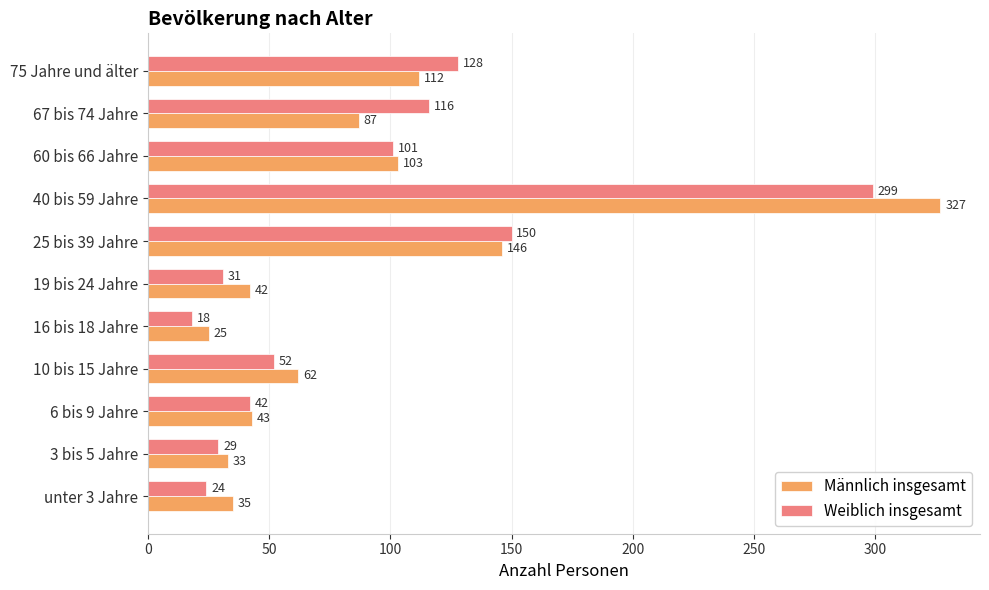

The value of Weiblich insgesamt at 6 bis 9 Jahre is 42. True or false?

True